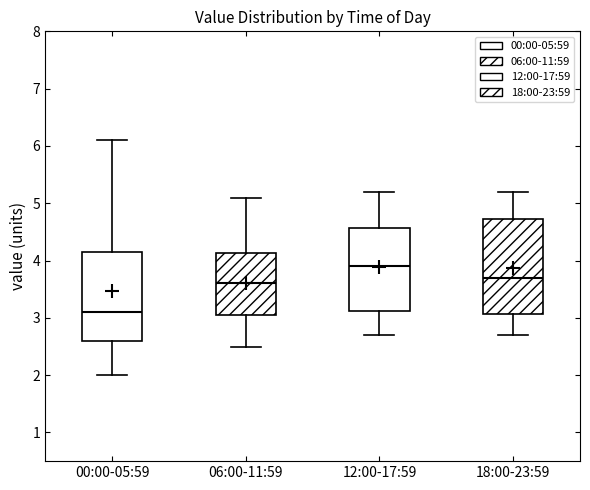

Where is the lower edge of the box for 12:00-17:59 on the y-axis? The values are not printed on the chart, so give them approximately, as read against the axis.

3.1